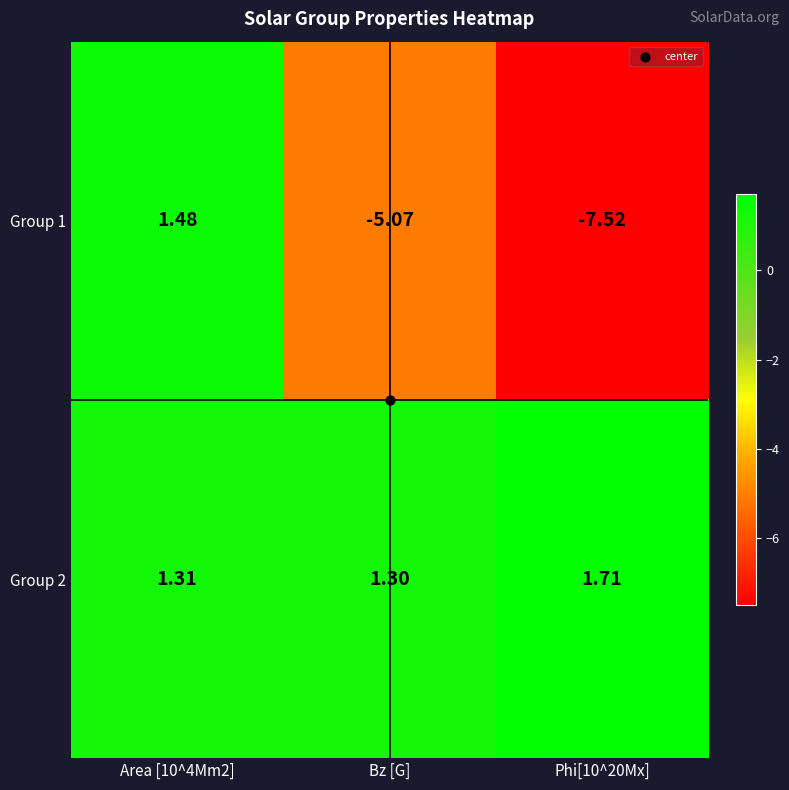

At how many categories does at least one series exceed -1?

3